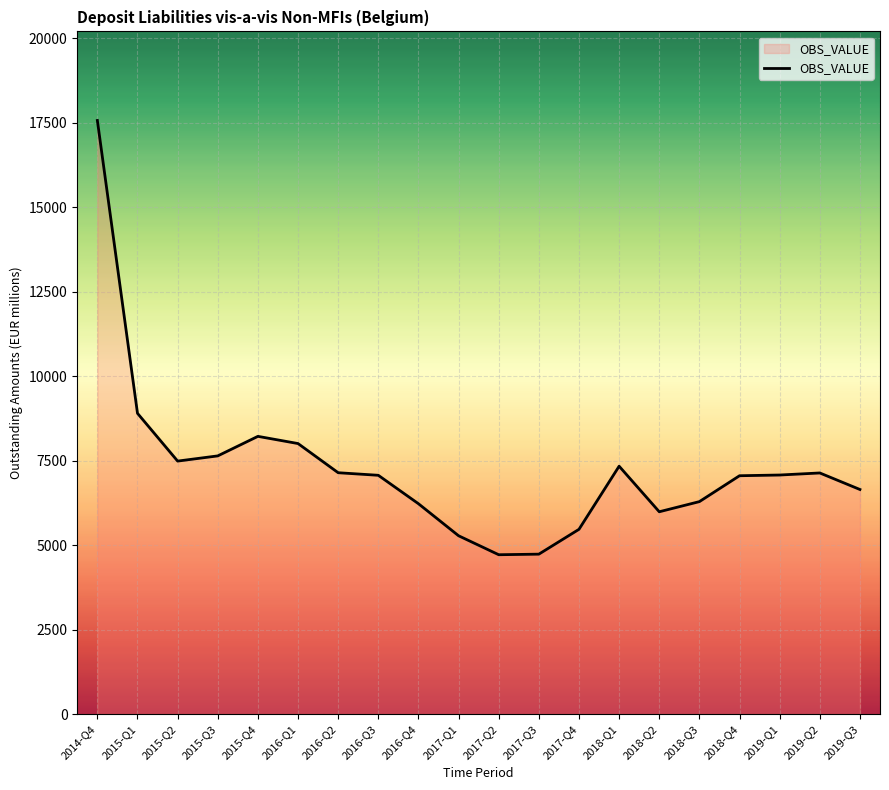

What is the difference between the values at 2014-Q4 and 2018-Q1?

10228